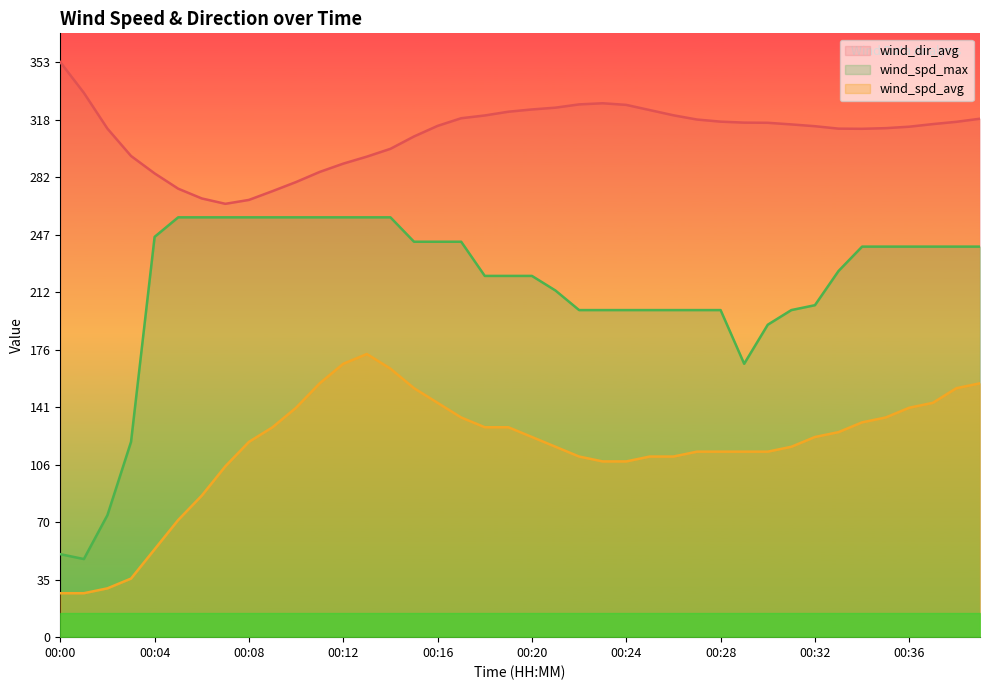

True or false: wind_dir_avg and wind_spd_avg cross at least once.

False